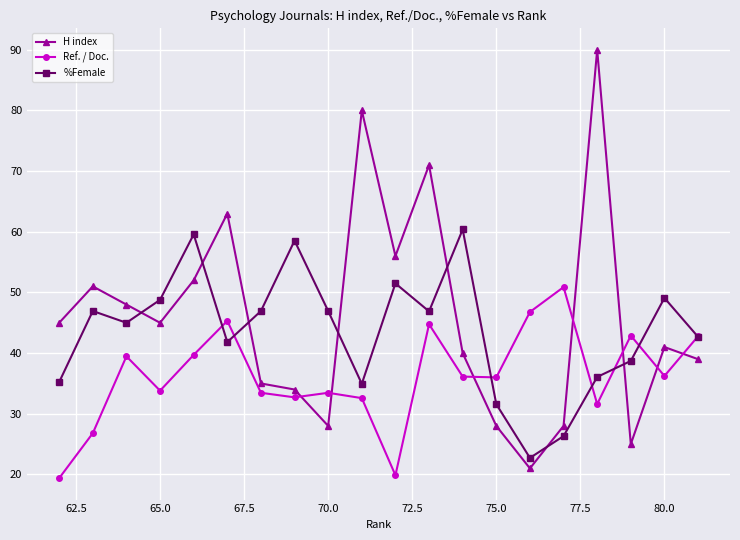

Rank the series by their maximum value, from lowest to highest.

Ref. / Doc., %Female, H index